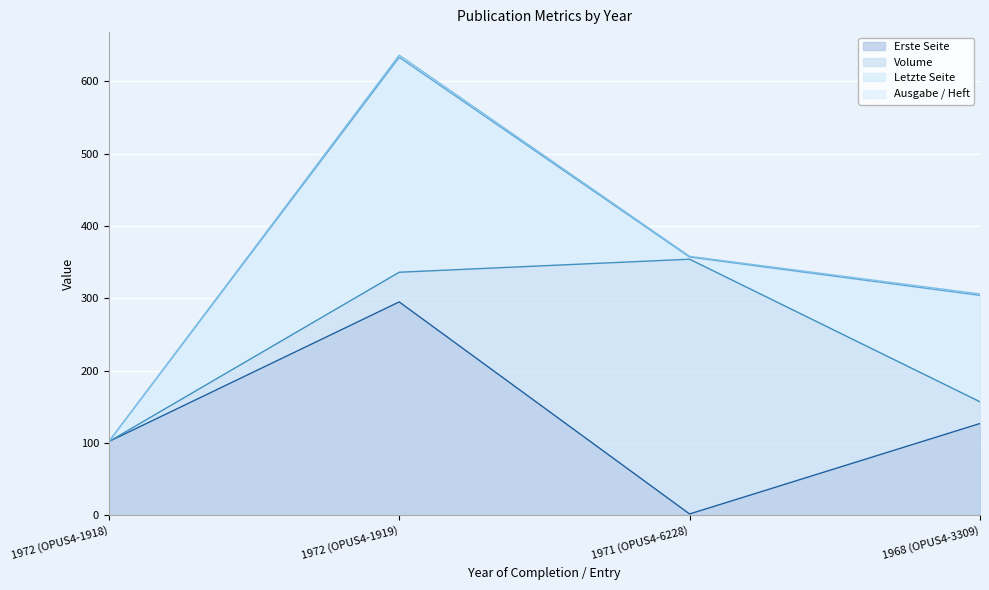

What position from the right is 1968 (OPUS4-3309)?

1